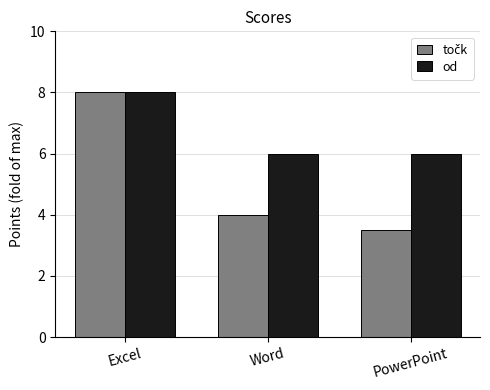

Count the number of data series in this chart.

2